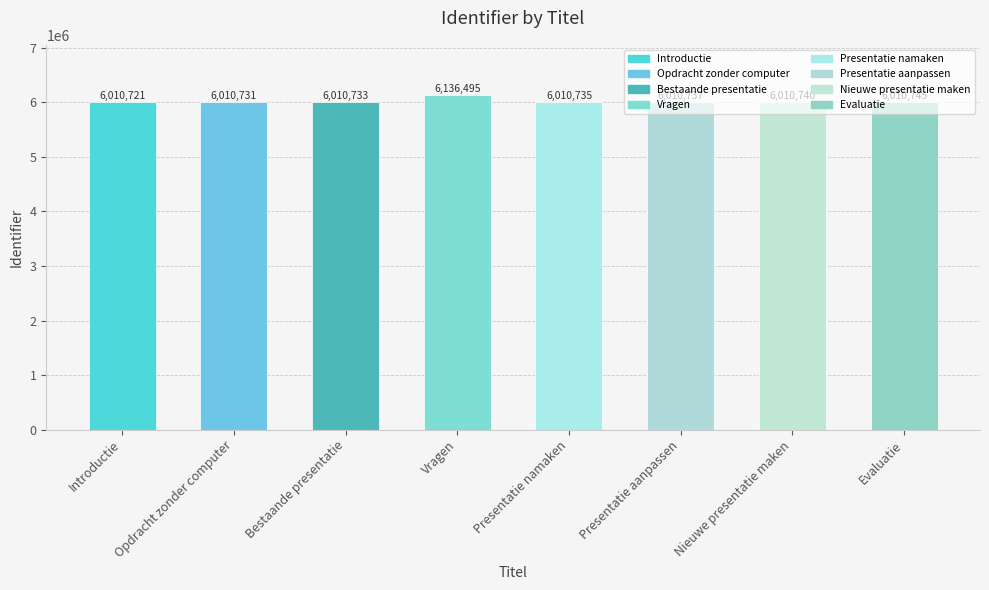

At which label does the data first exceed 6010737?

Vragen